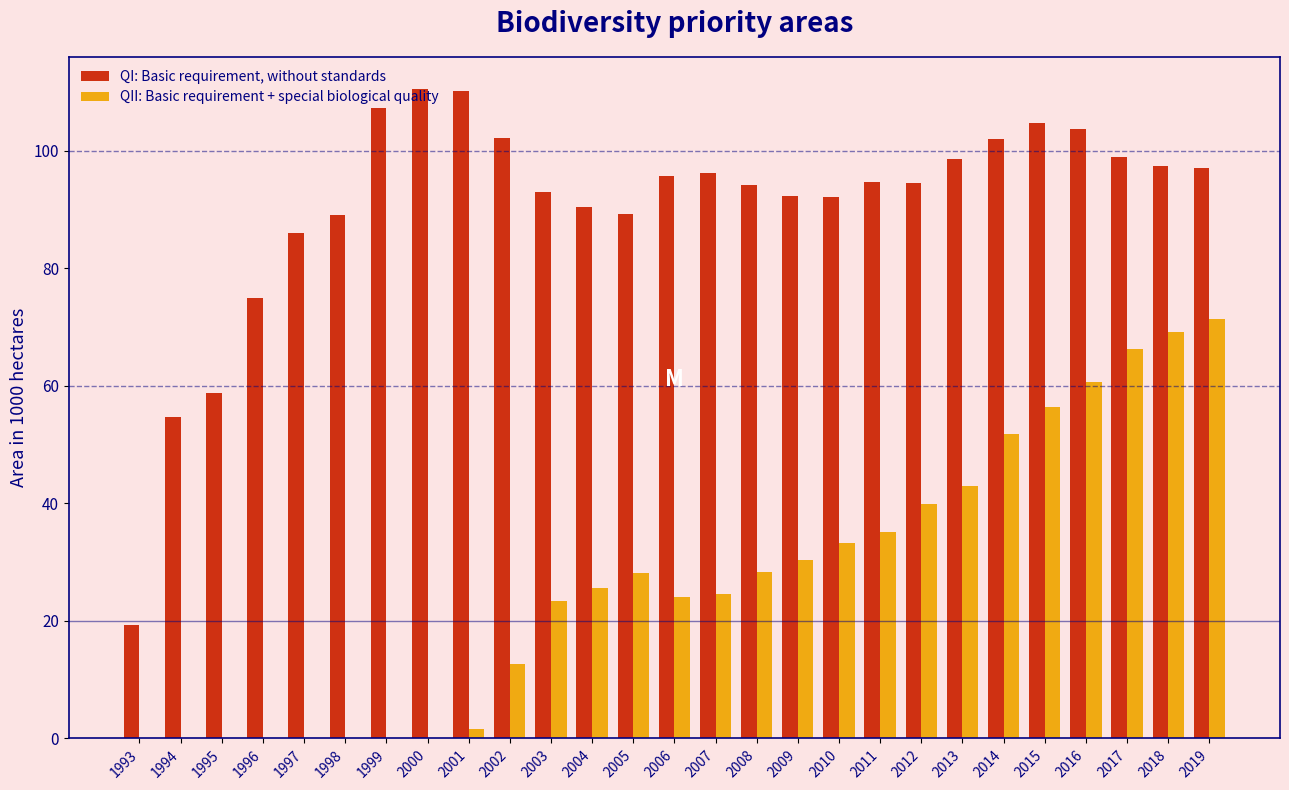

What is the sum of the QII: Basic requirement + special biological quality values at 1997 and 2004?

25.6